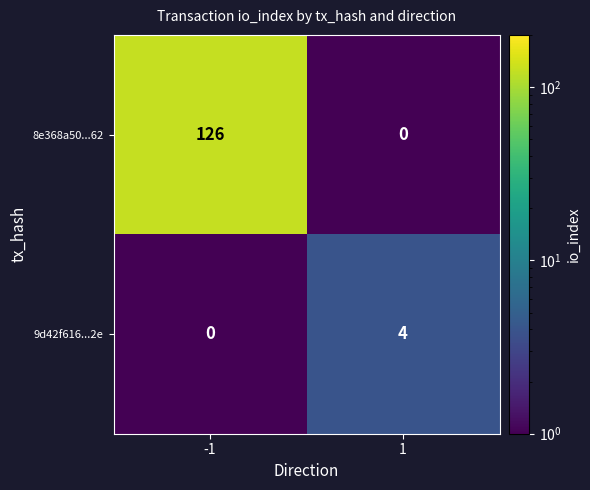

Which series has the widest spread of values?

8e368a50...62